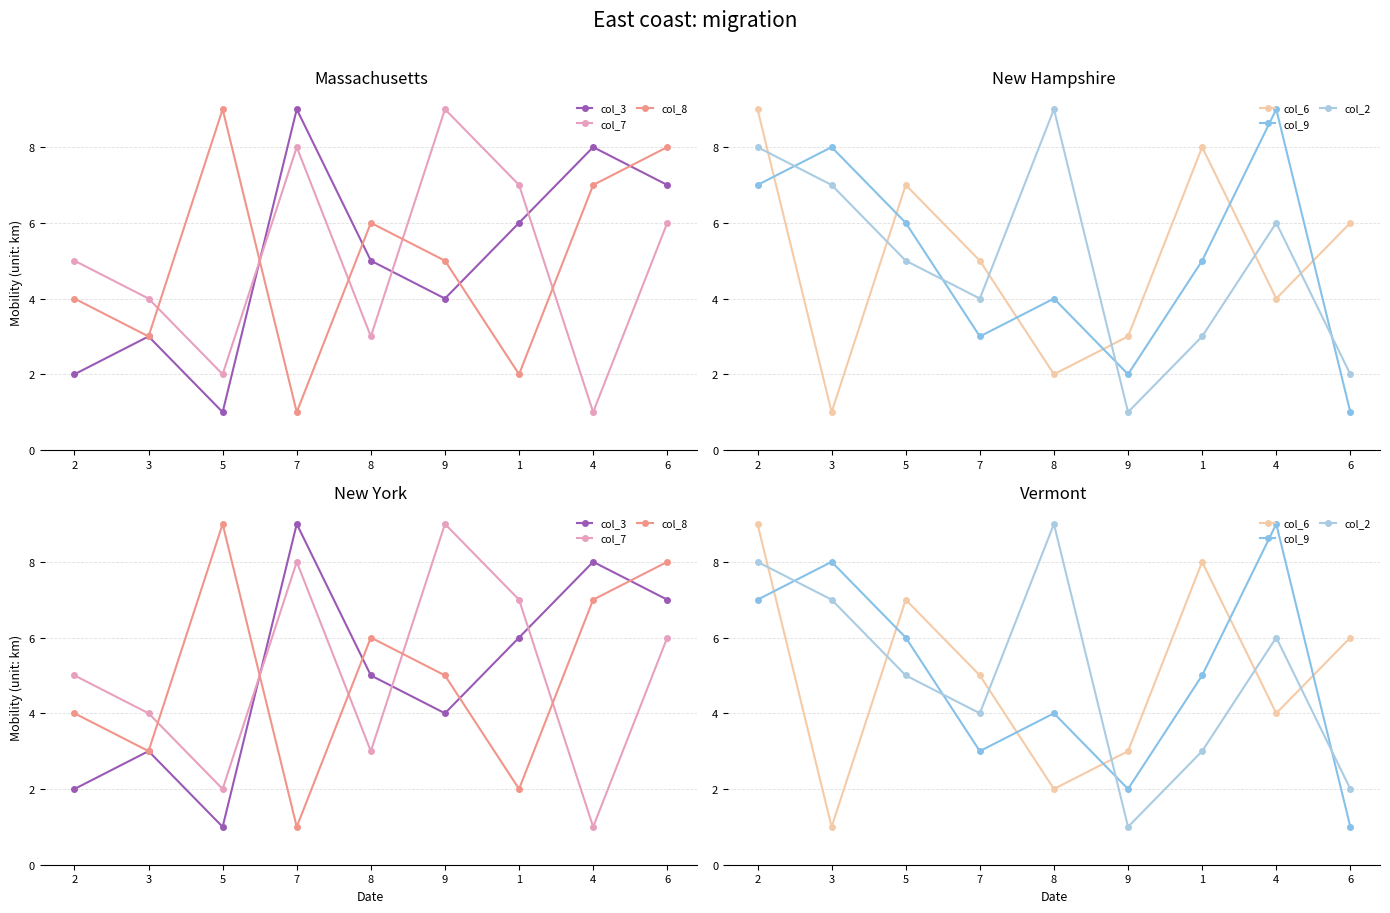

The value of col_2 at 5 is 2. True or false?

False